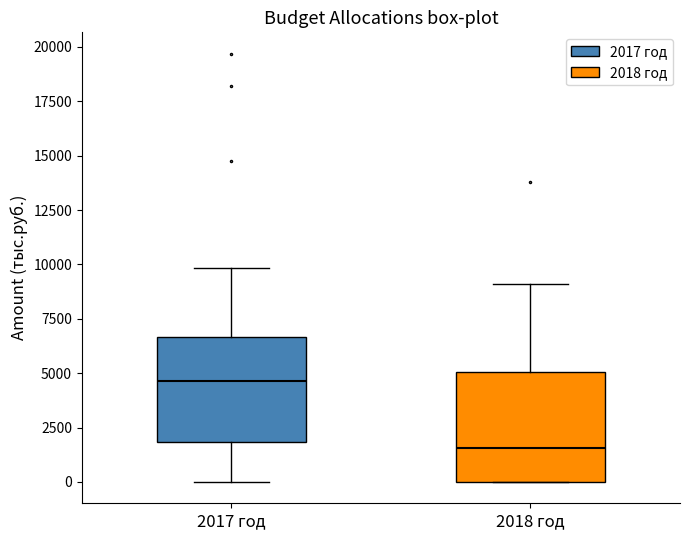

Which box has the lowest median line?

2018 год